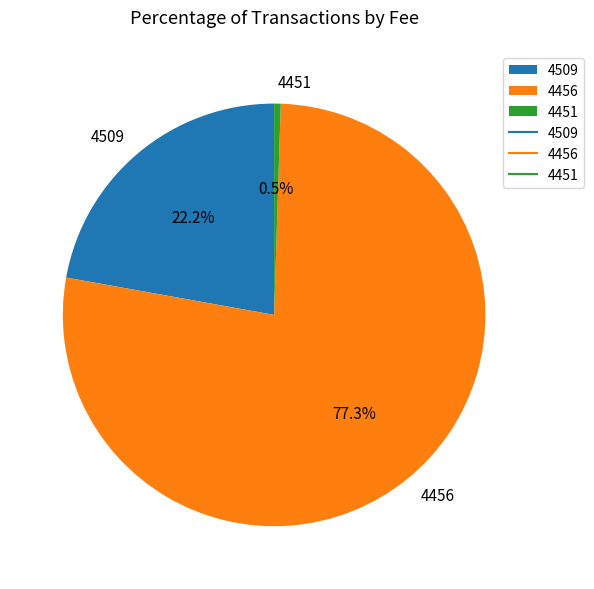

To the nearest percent, what percentage of the pie is 4456?

77%